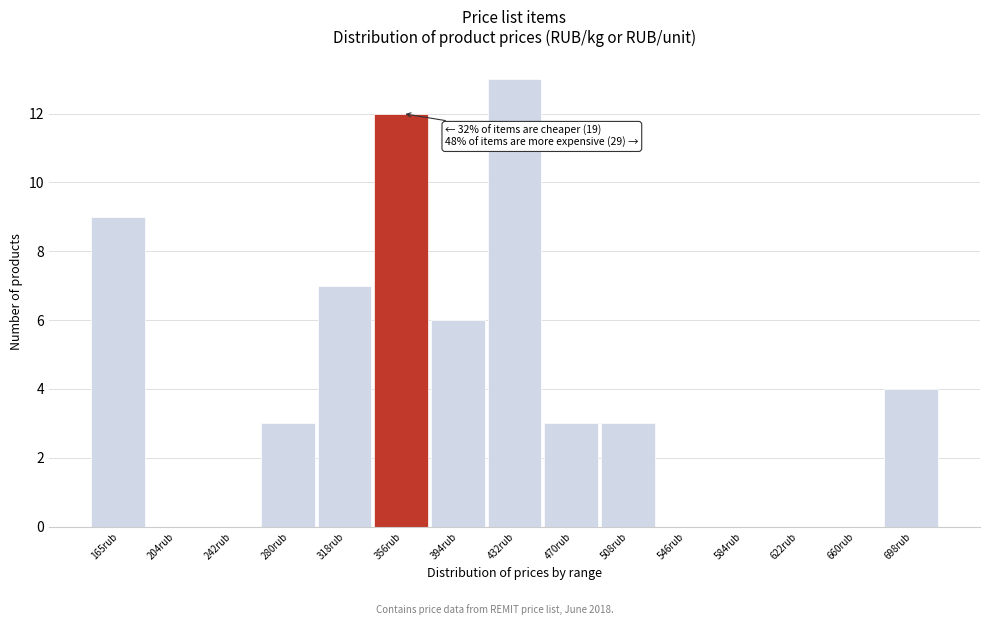

Reading left to right, extract all data points from this chart.

165rub=9	204rub=0	242rub=0	280rub=3	318rub=7	356rub=12	394rub=6	432rub=13	470rub=3	508rub=3	546rub=0	584rub=0	622rub=0	660rub=0	698rub=4